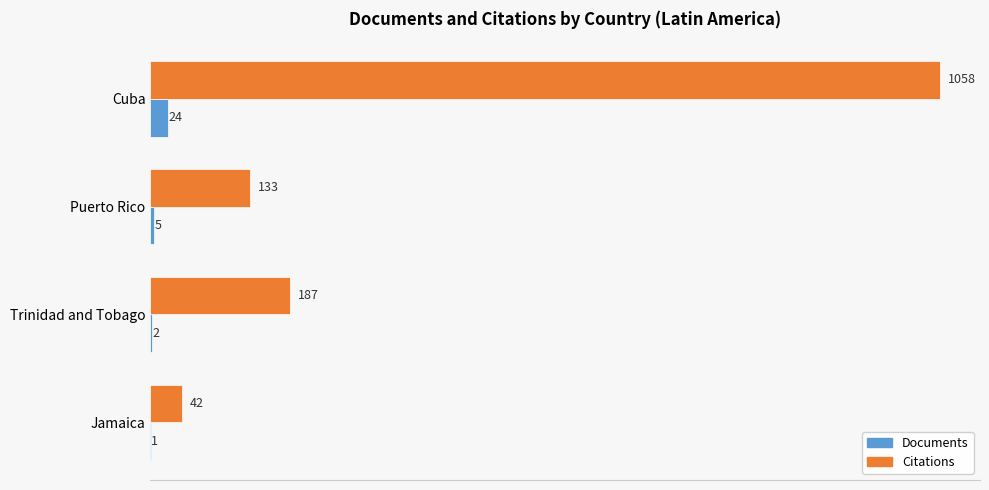

At which label is Documents closest to 12?

Puerto Rico